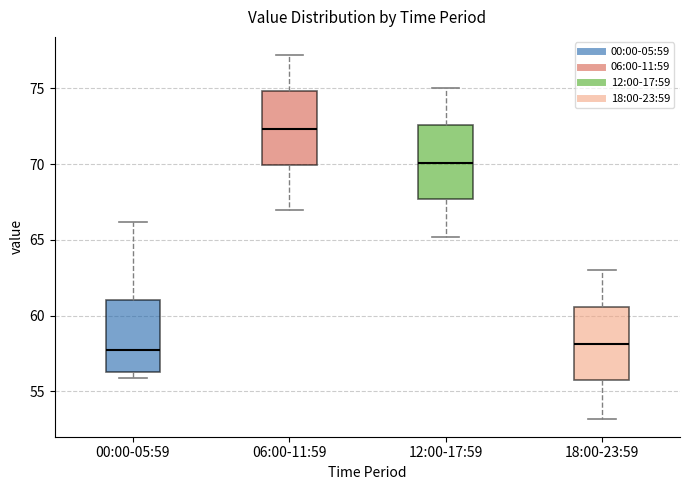

Where does the median line of the box for 06:00-11:59 sit on the y-axis? The values are not printed on the chart, so give them approximately, as read against the axis.

72.5